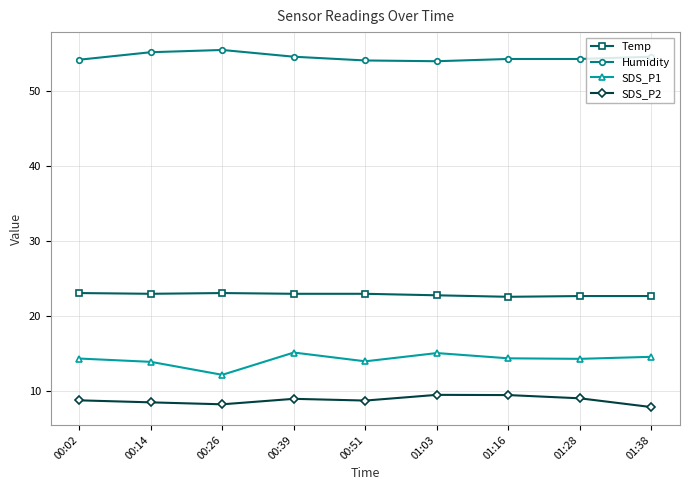

True or false: Humidity and SDS_P1 intersect in this chart.

False